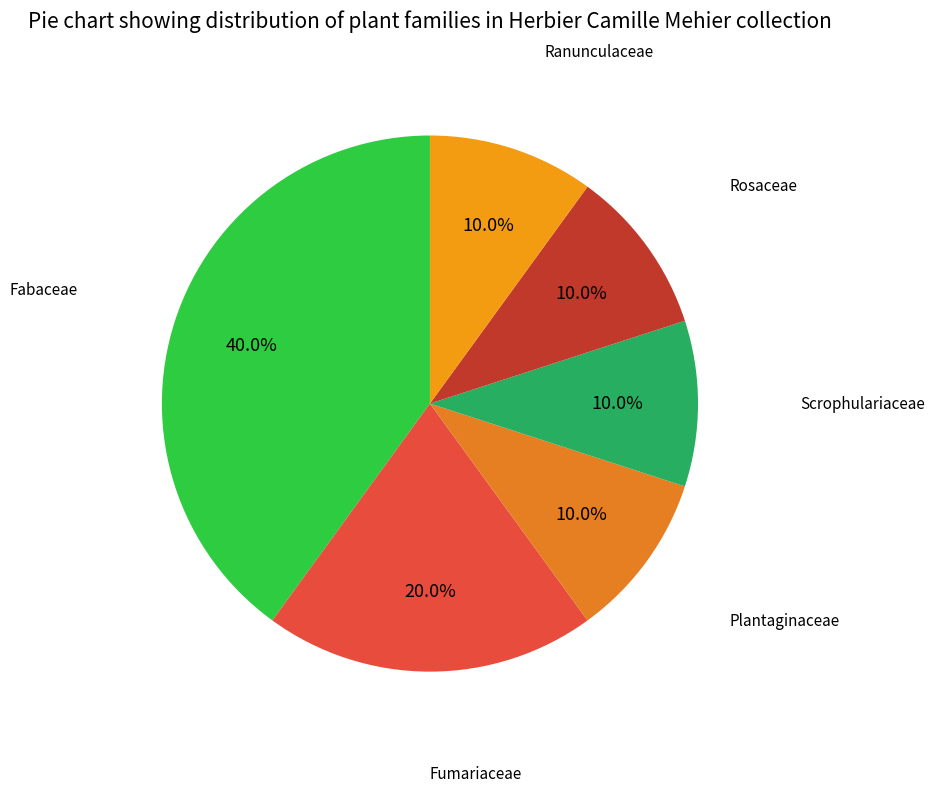

To the nearest percent, what is the difference between the Fabaceae and Fumariaceae slice percentages?

20%